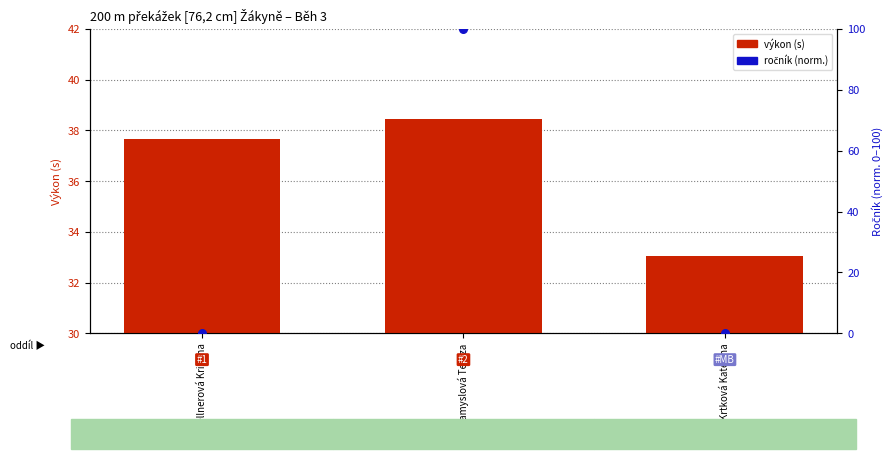

At how many categories does at least one series exceed 53?

1